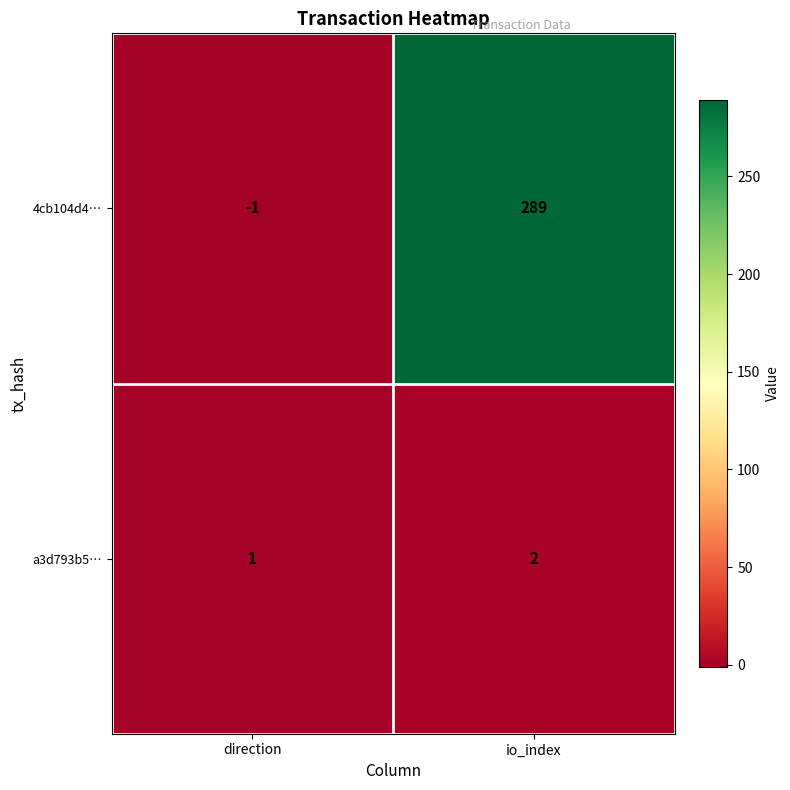

Is it true that 4cb104d4… equals 289 at io_index?

True